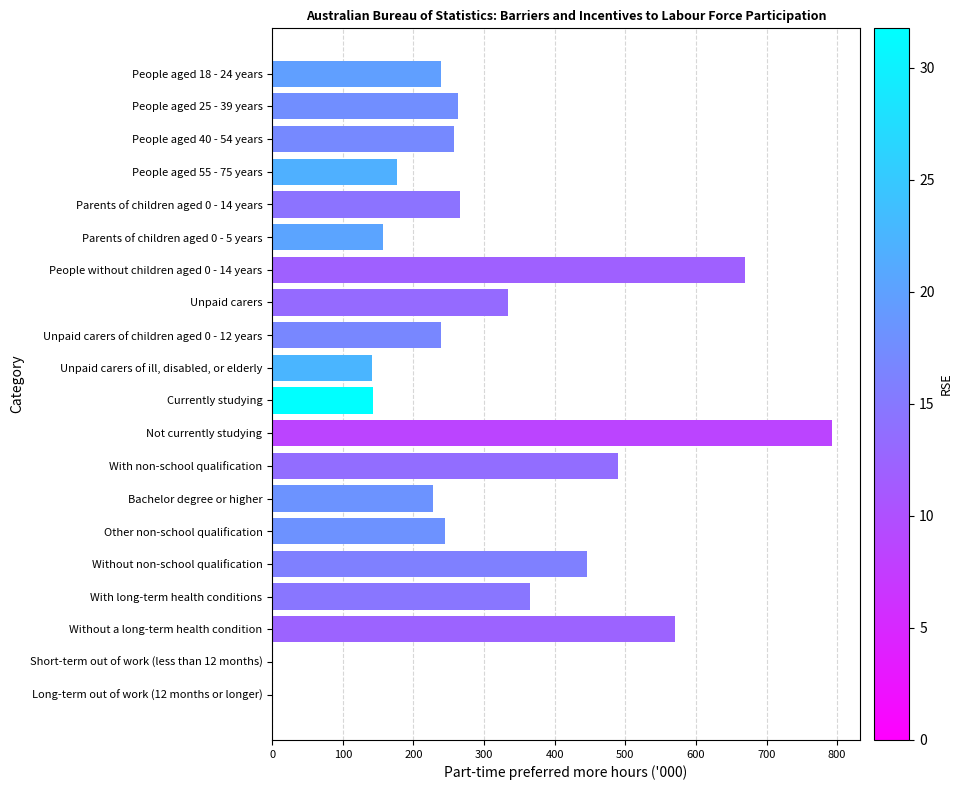

Which label corresponds to the largest value in the chart?

Not currently studying